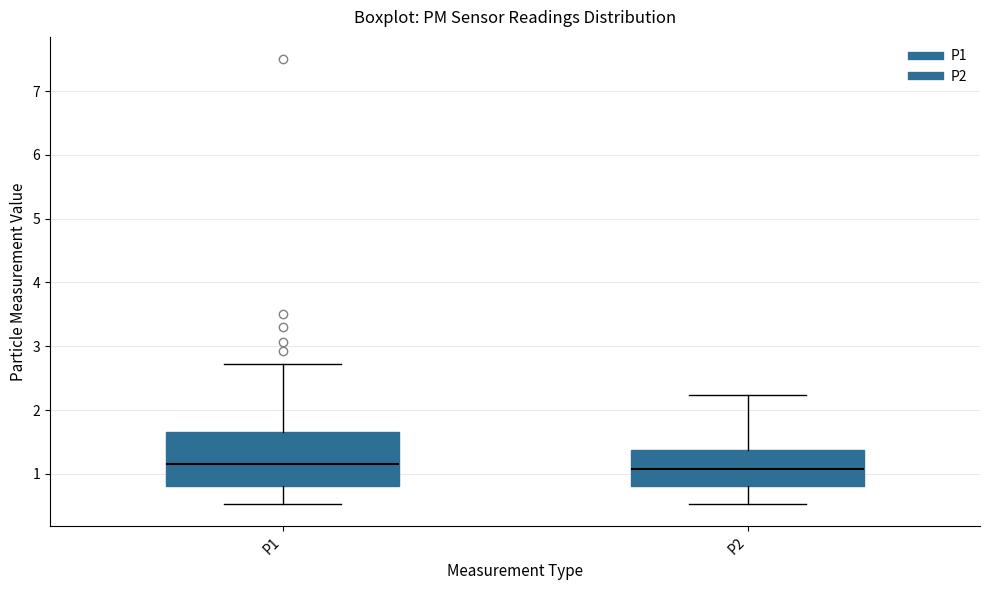

Reading left to right, transcribe this box plot: for each box, give where its median line is, the range the box spans, and where its two whiskers end, as read against the y-axis. The values are not printed on the chart, so give them approximately, as read against the axis.

P1: median 1.2, box 0.8 to 1.7, whiskers 0.5 to 2.7
P2: median 1.1, box 0.8 to 1.4, whiskers 0.5 to 2.2